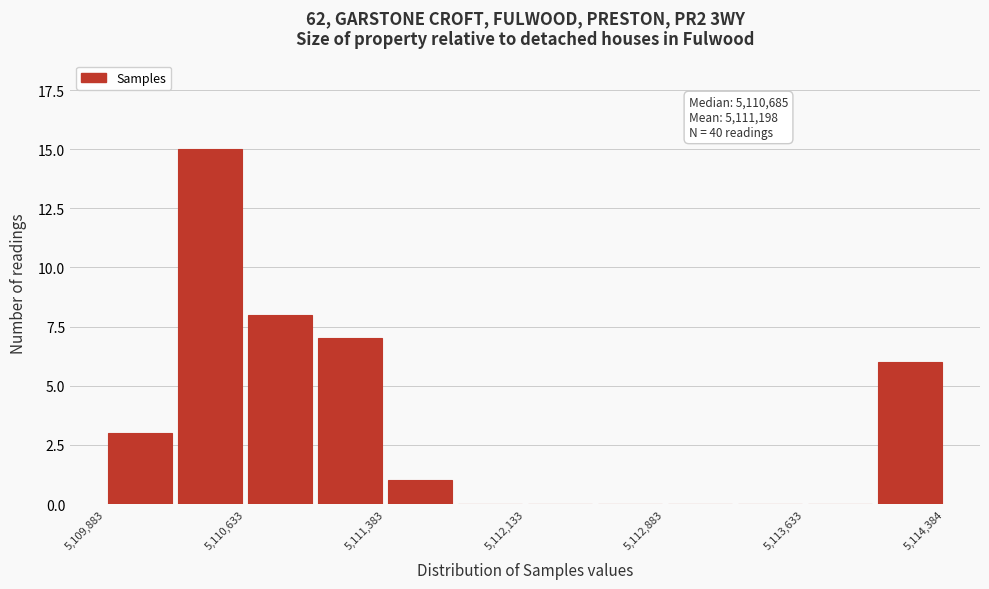

Around what value on the x-axis is the tallest bar? Give the approximate position of its centre, as read against the axis.

5110400